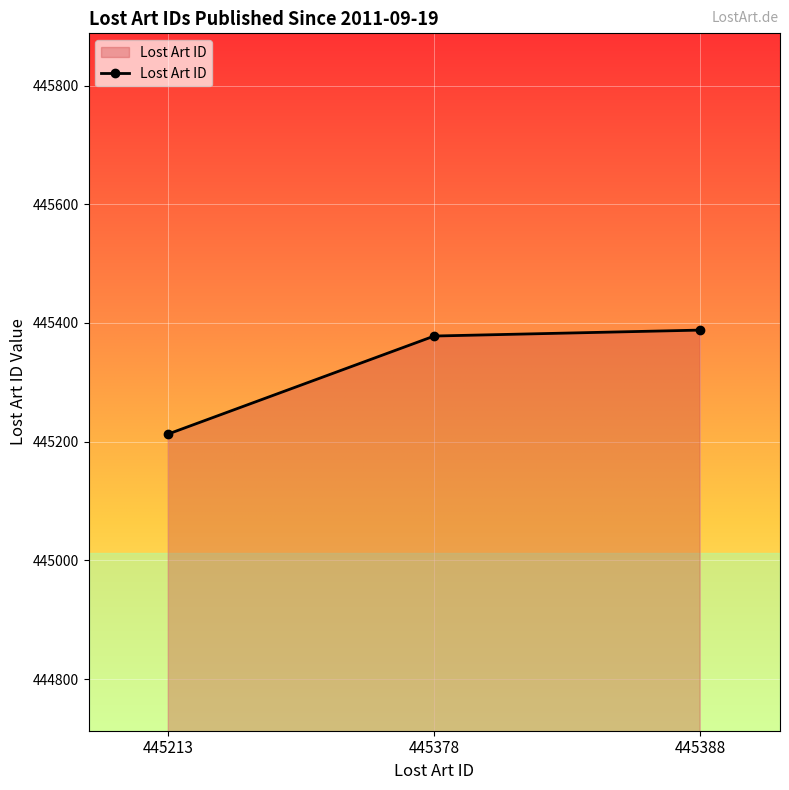

What is the ratio of the value at 445388 to the value at 445213?

1.0